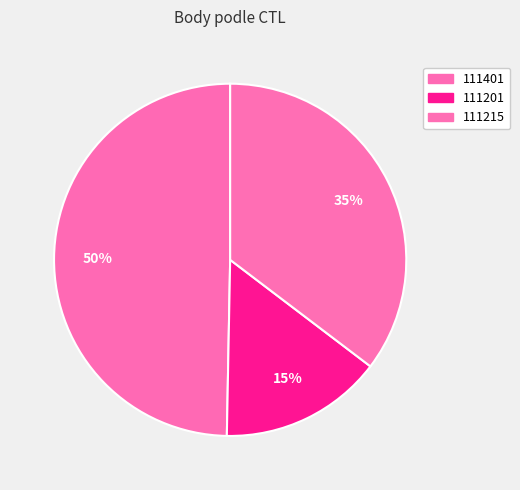

To the nearest percent, what percentage of the pie is 111215?

35%